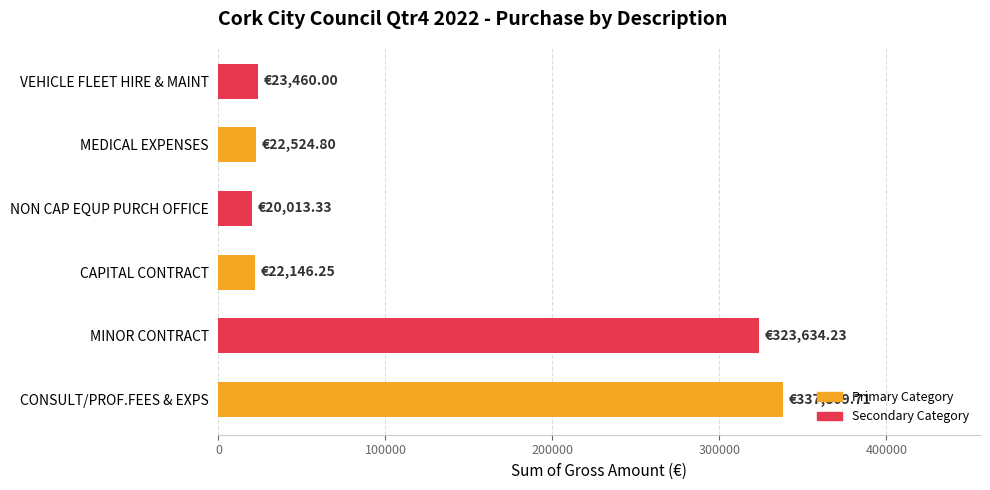

At which label is the value closest to 178911?

MINOR CONTRACT